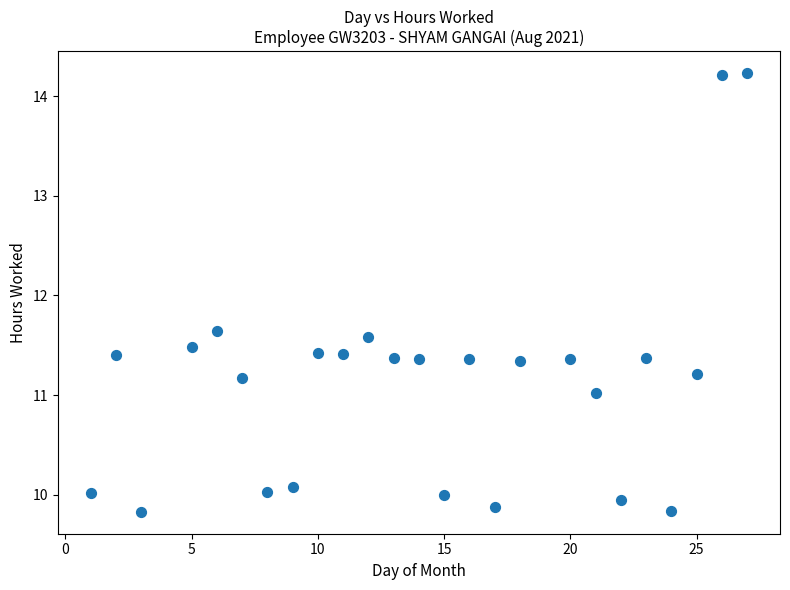

What Y value in the scatter plot is closest to 12?

11.6